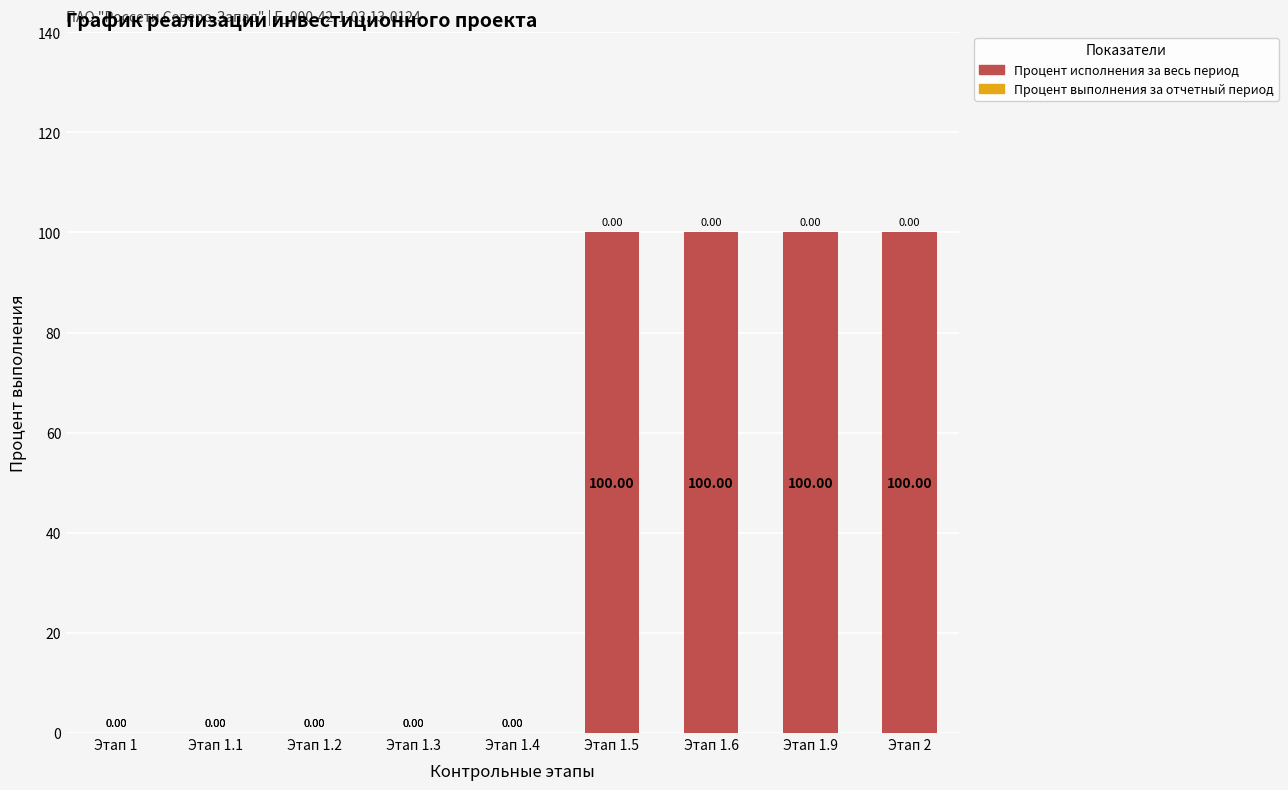

Approximately how many times larger is the value at Этап 1.9 compared to Этап 2?

1.0